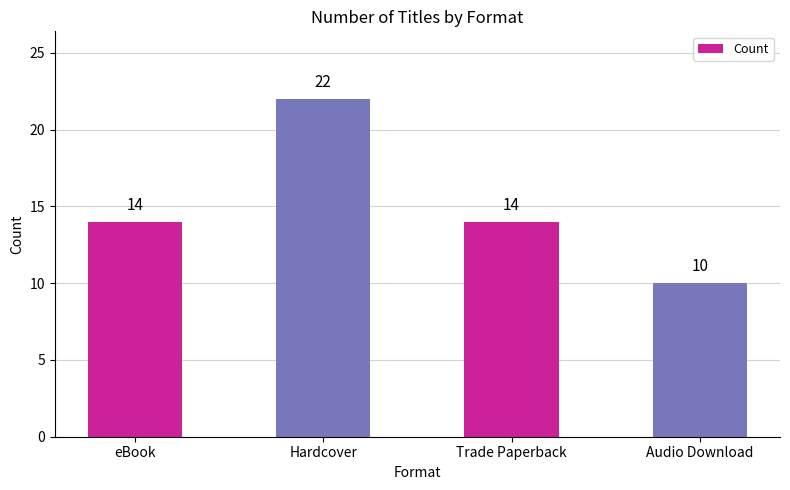

Approximately how many times larger is the value at eBook compared to Hardcover?

0.6